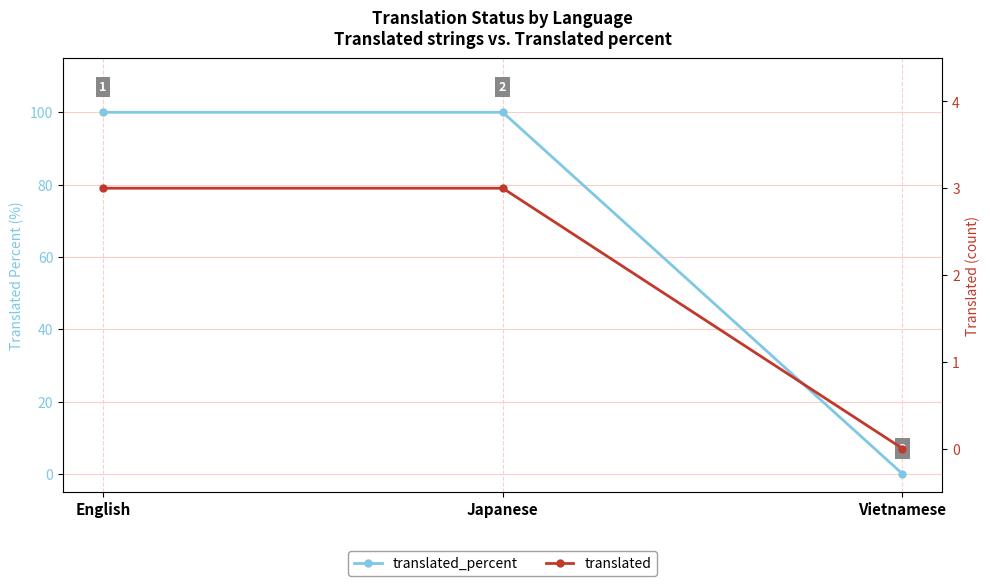

Is this an area chart (filled region under the line)?

No